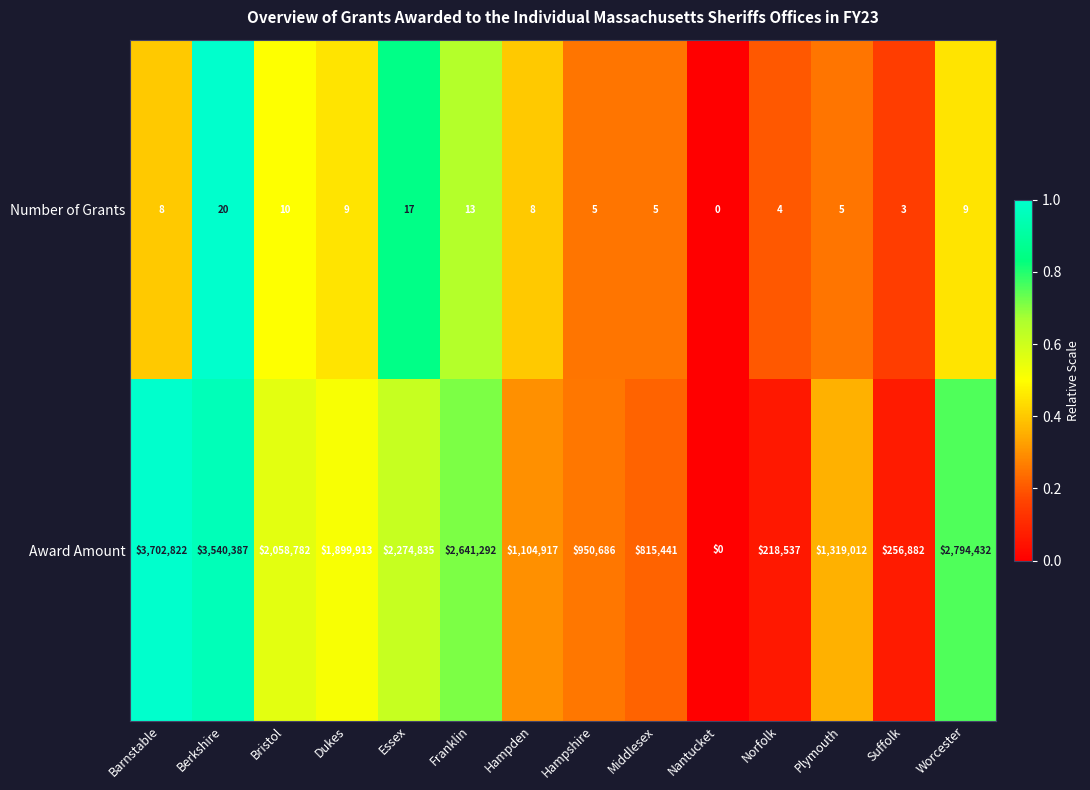

Reading left to right, what are all the values shown in this chart?

Number of Grants: Barnstable=8	Berkshire=20	Bristol=10	Dukes=9	Essex=17	Franklin=13	Hampden=8	Hampshire=5	Middlesex=5	Nantucket=0	Norfolk=4	Plymouth=5	Suffolk=3	Worcester=9
Award Amount: Barnstable=3702822	Berkshire=3540387	Bristol=2058782	Dukes=1899913	Essex=2274835	Franklin=2641292	Hampden=1104917	Hampshire=950686	Middlesex=815441	Nantucket=0	Norfolk=218537	Plymouth=1319012	Suffolk=256882	Worcester=2794432